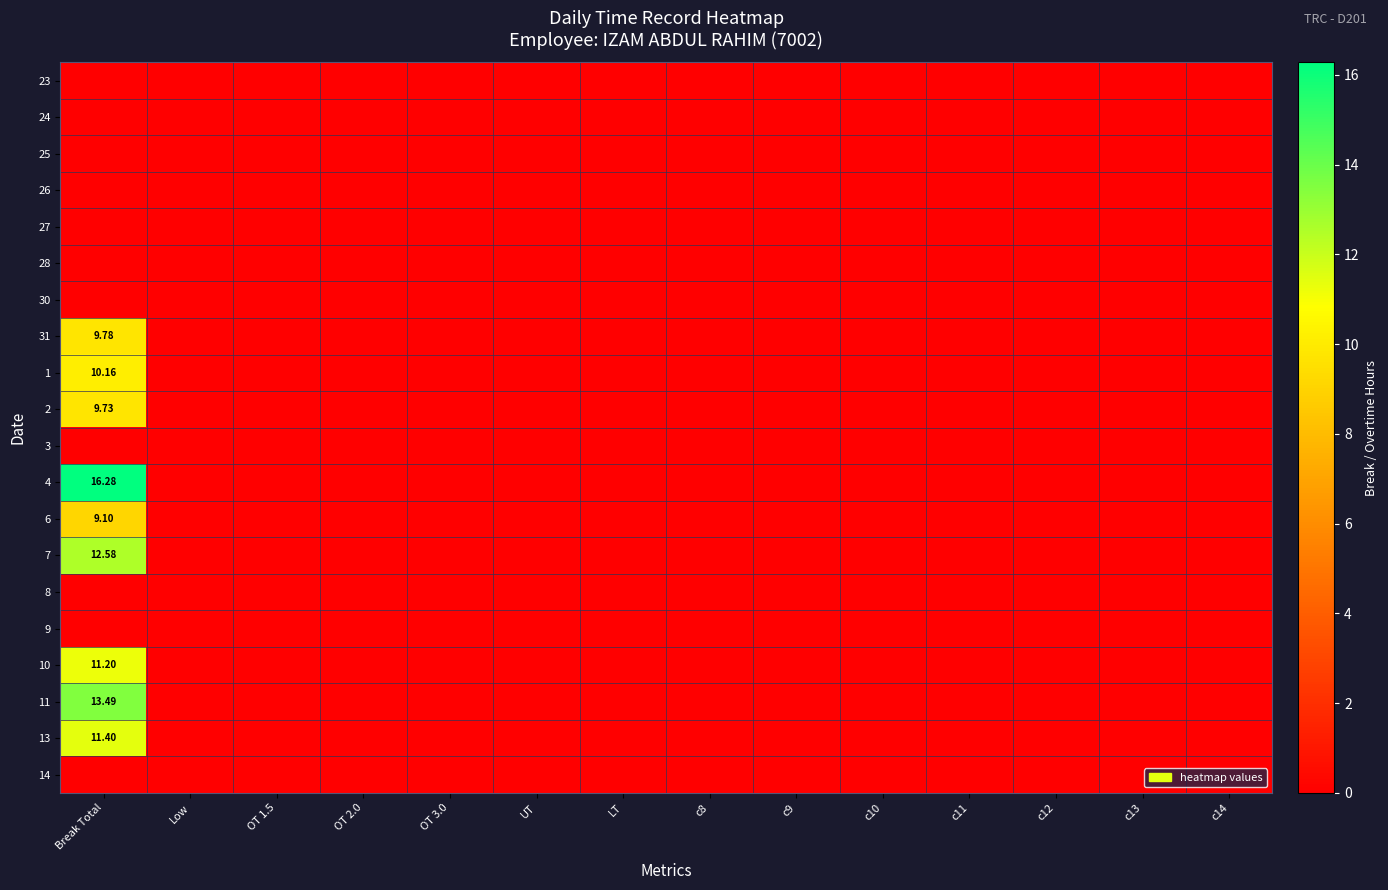

Is the value of 11 at OT 2.0 greater than the value of 26 at c11?

No